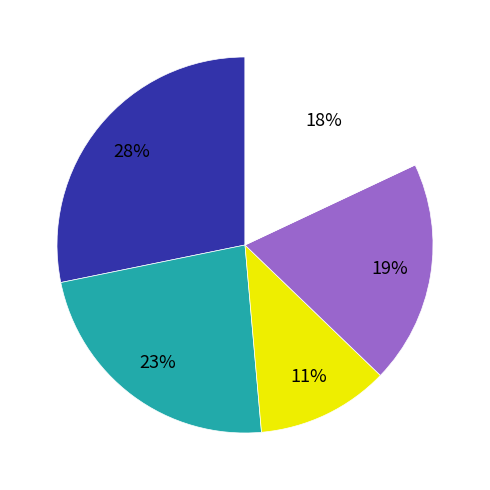

To the nearest percent, what is the difference between the largest and smallest slice percentages?

17%